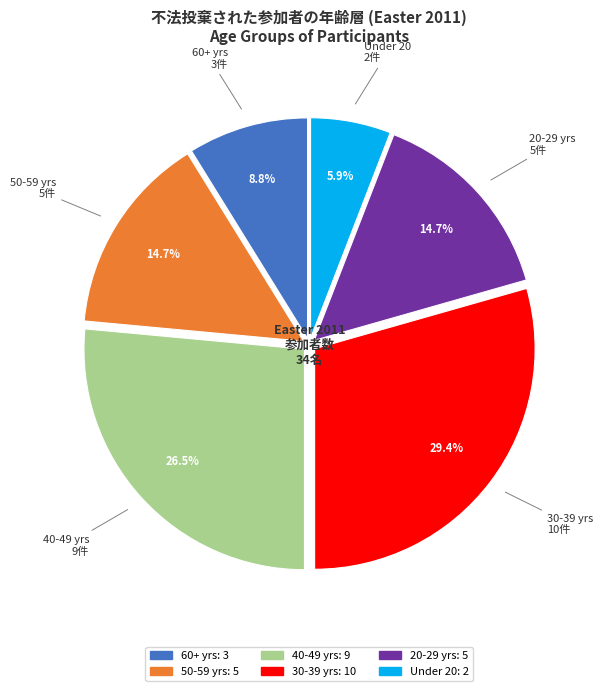

Is there a majority slice in this chart?

No